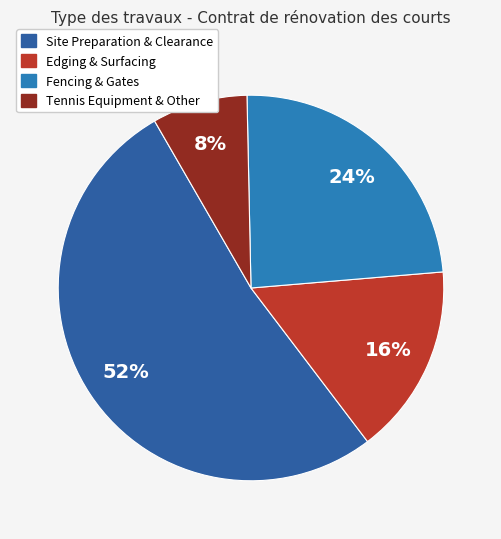

To the nearest percent, what is the average slice percentage?

25%